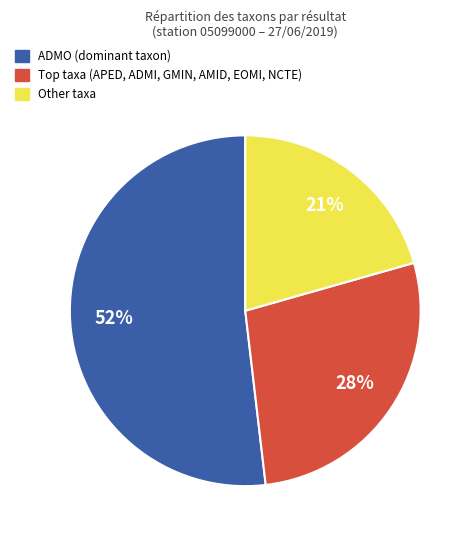

Does any single category account for the majority?

Yes